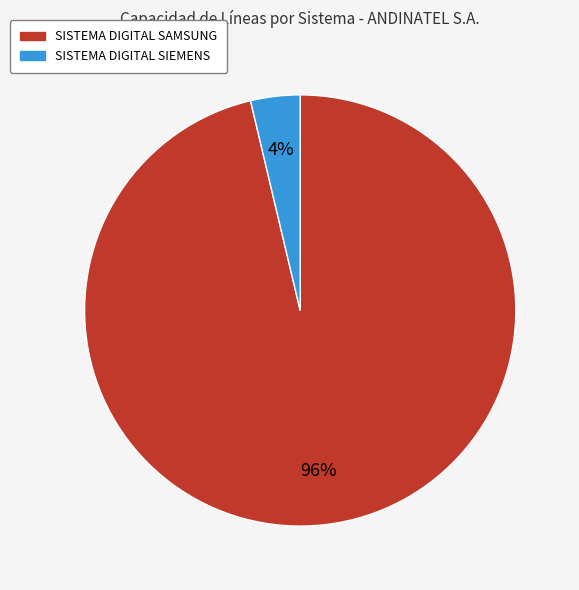

The SISTEMA DIGITAL SIEMENS slice represents 4% of the pie. True or false?

True